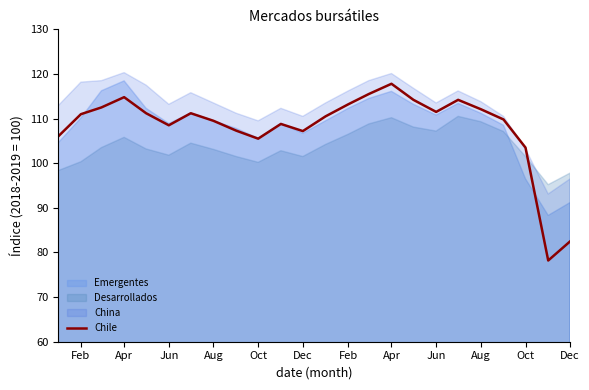

Does the chart have visible grid lines?

No